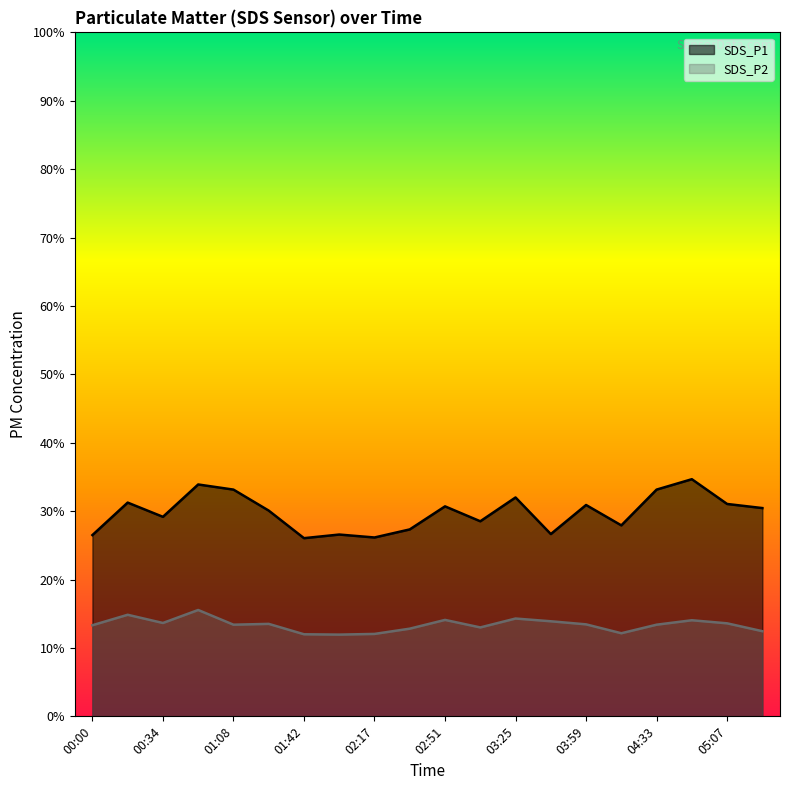

What is the label of the 20th point from the left?

05:24